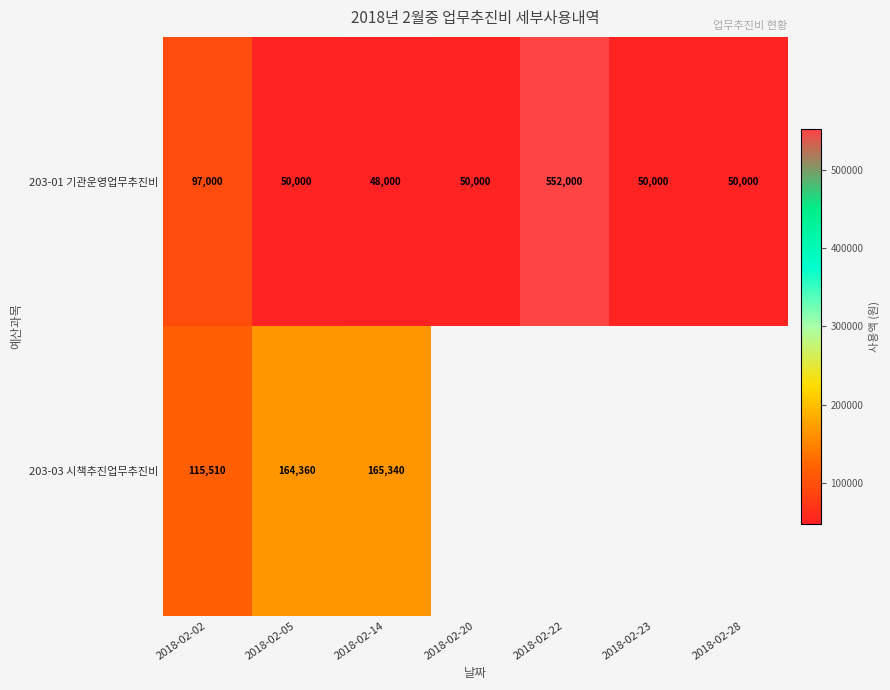

At which label is 203-01 기관운영업무추진비 closest to 300000?

2018-02-02